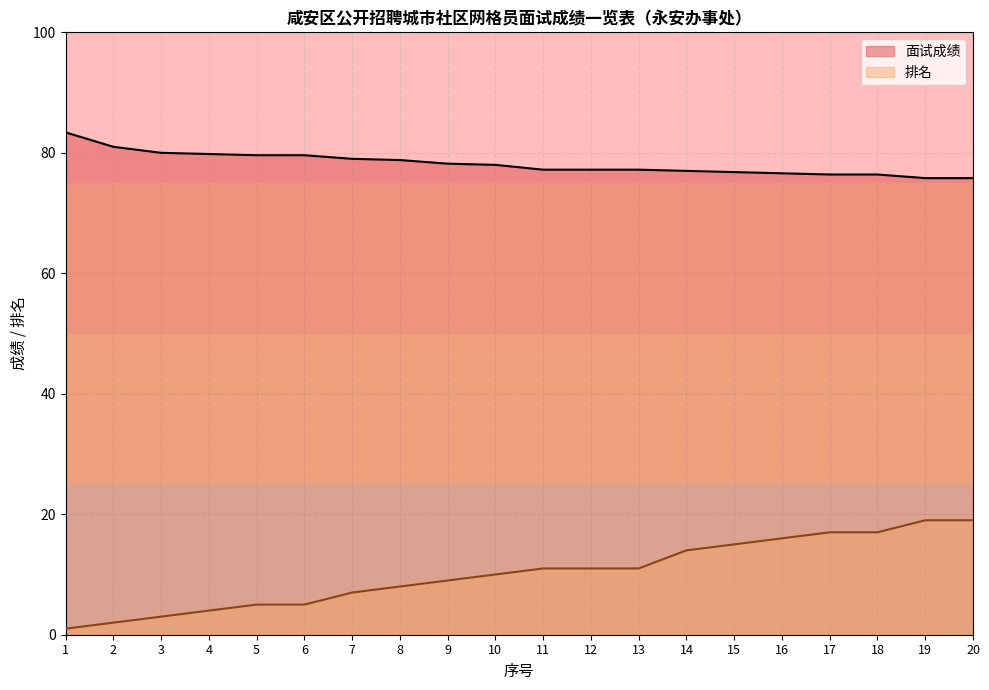

Reading right to left, transcribe all the data shown in this chart.

面试成绩: 75.8	75.8	76.4	76.4	76.6	76.8	77.0	77.2	77.2	77.2	78.0	78.2	78.8	79.0	79.6	79.6	79.8	80.0	81.0	83.4
排名: 19.0	19.0	17.0	17.0	16.0	15.0	14.0	11.0	11.0	11.0	10.0	9.0	8.0	7.0	5.0	5.0	4.0	3.0	2.0	1.0